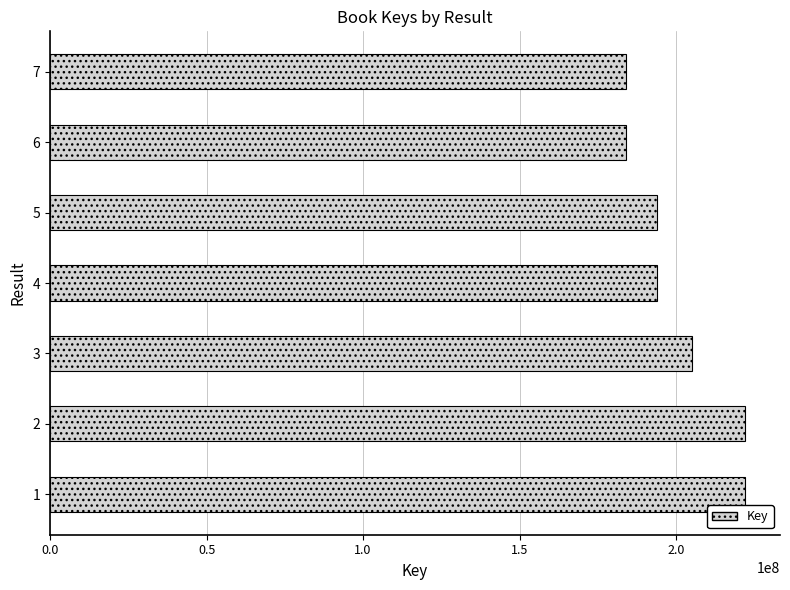

What is the change in value from 1 to 5?

-28183332